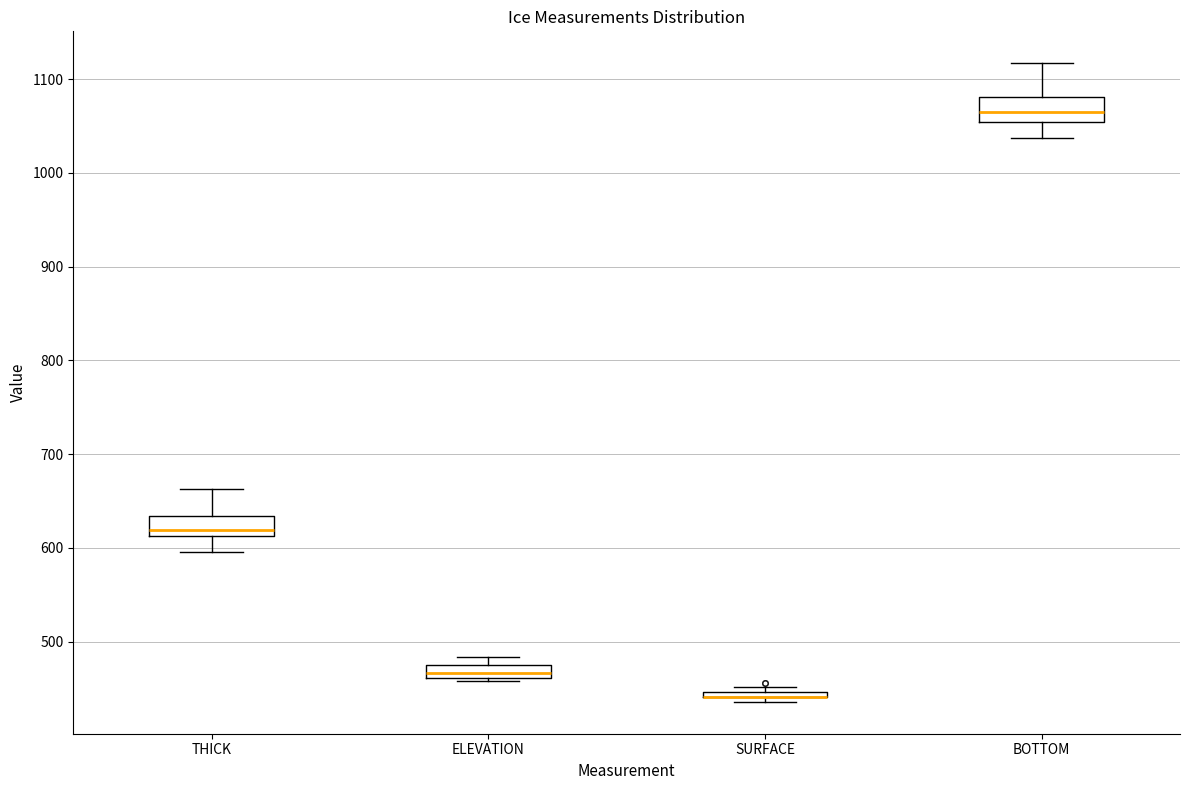

Where does the upper whisker of the box for THICK end on the y-axis? The values are not printed on the chart, so give them approximately, as read against the axis.

660